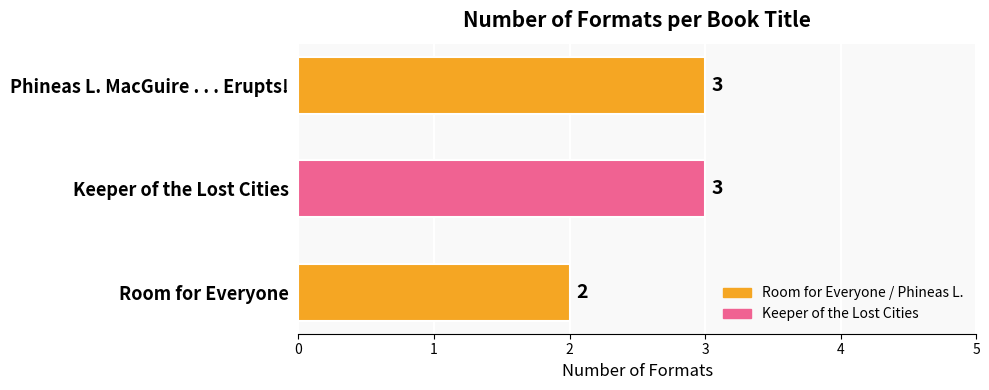

Reading bottom to top, transcribe all the data shown in this chart.

2	3	3